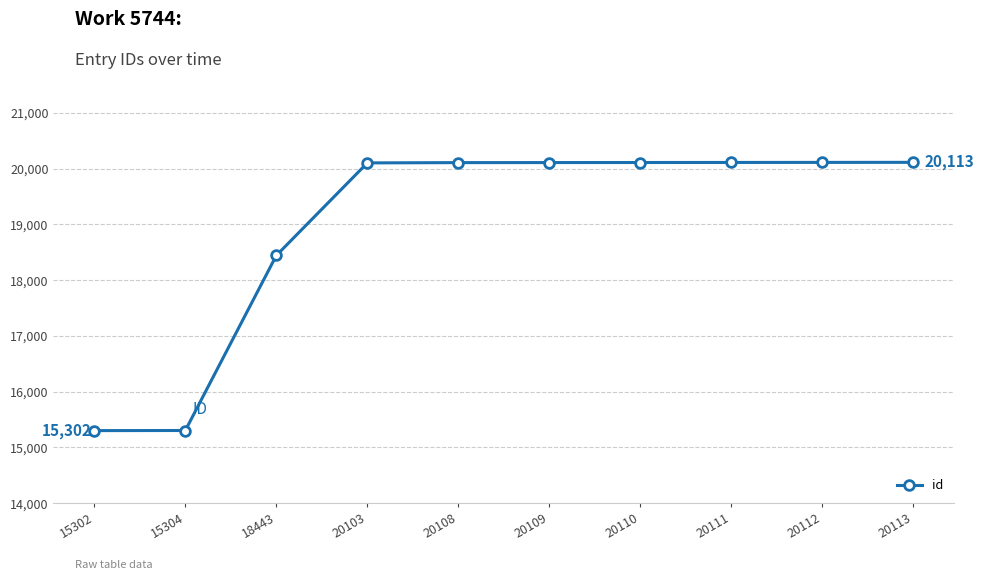

The chart shows a value of 18443 at 18443. True or false?

True